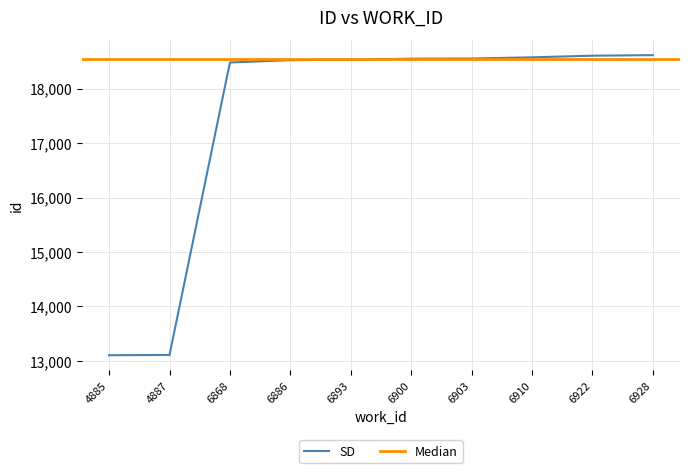

Reading left to right, transcribe all the data shown in this chart.

13104	13109	18479	18522	18530	18549	18552	18574	18604	18614